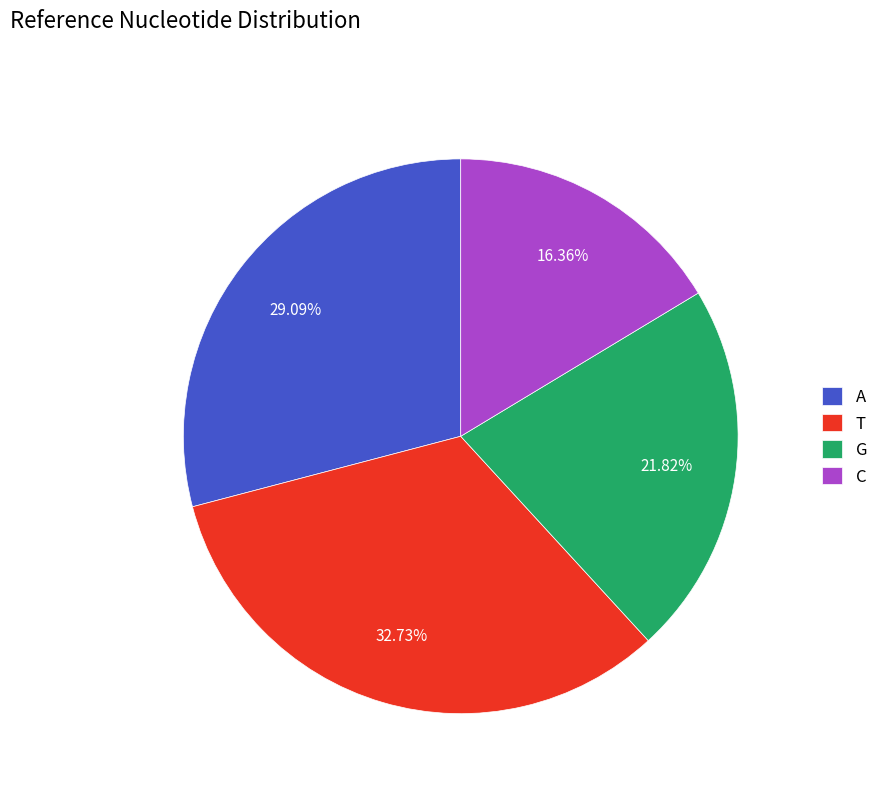

Rank the categories by value from highest to lowest.

T, A, G, C